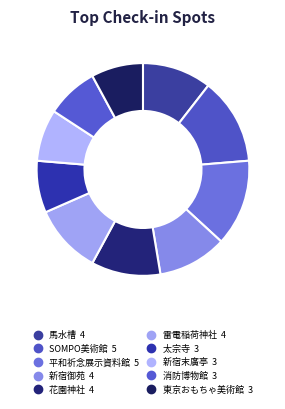

True or false: 東京おもちゃ美術館 accounts for 8% of the total.

True